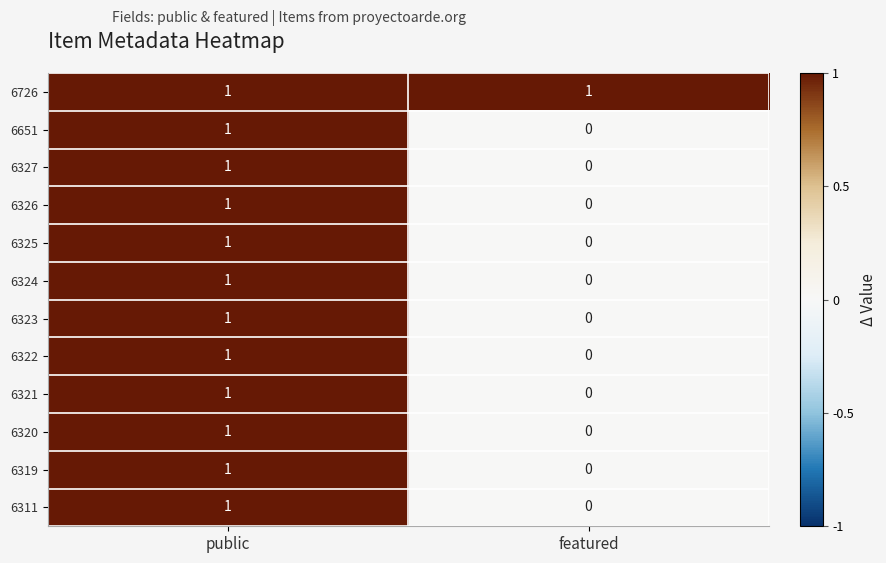

Reading left to right, list all the values displayed in this chart.

6726: 1	1
6651: 1	0
6327: 1	0
6326: 1	0
6325: 1	0
6324: 1	0
6323: 1	0
6322: 1	0
6321: 1	0
6320: 1	0
6319: 1	0
6311: 1	0